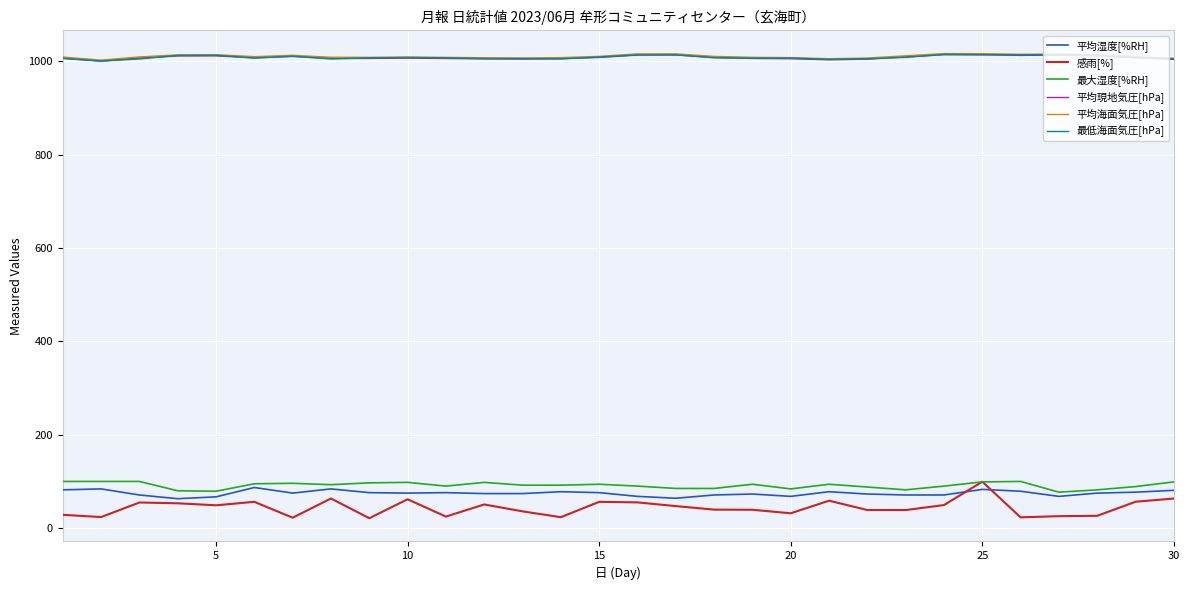

In 最低海面気圧[hPa], how many points are lower than both neighbors (excluding endpoints)?

8